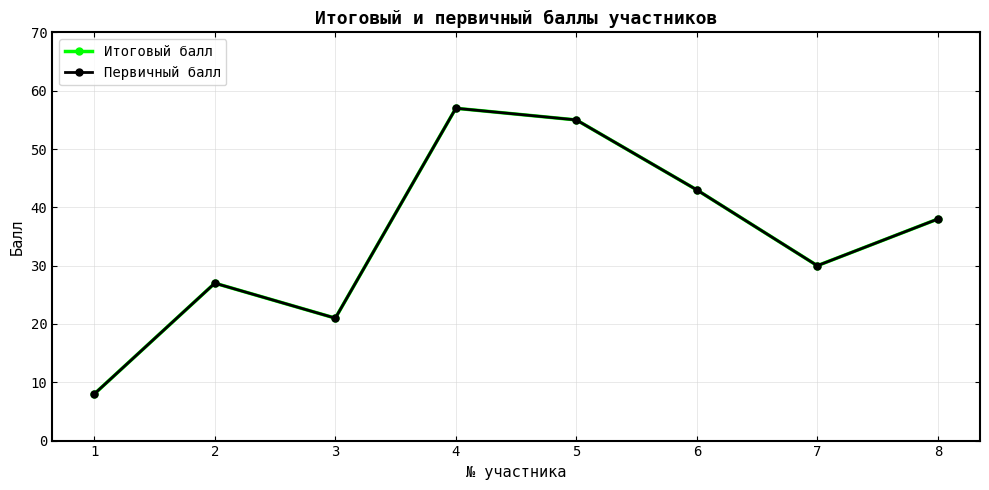

Does the chart have visible grid lines?

Yes